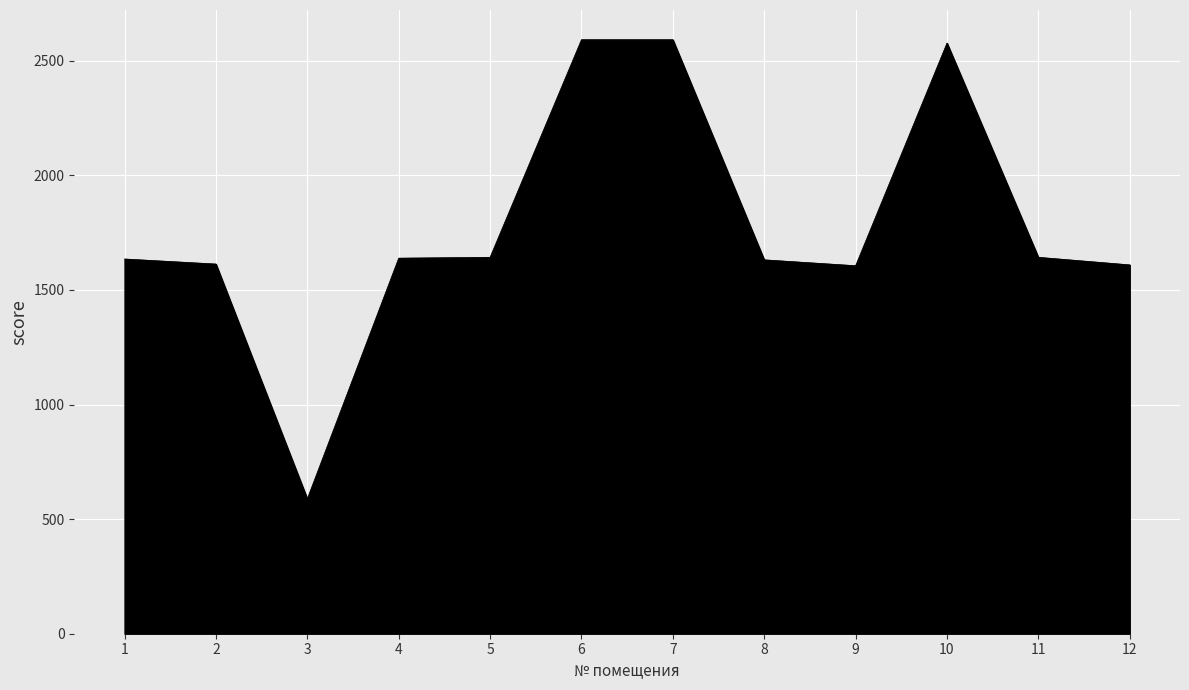

Where is the first local minimum?

3